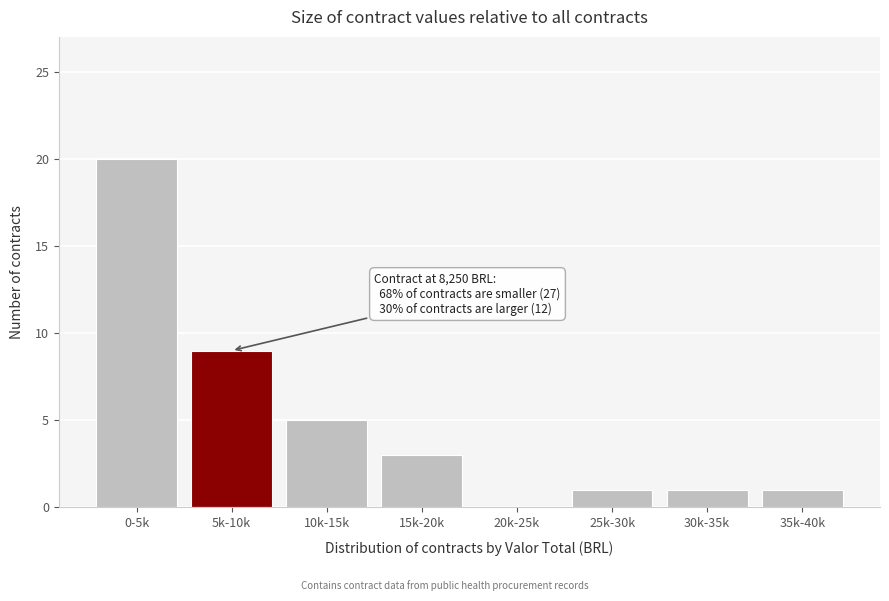

Reading left to right, what are all the values shown in this chart?

0-5k=20	5k-10k=9	10k-15k=5	15k-20k=3	20k-25k=0	25k-30k=1	30k-35k=1	35k-40k=1